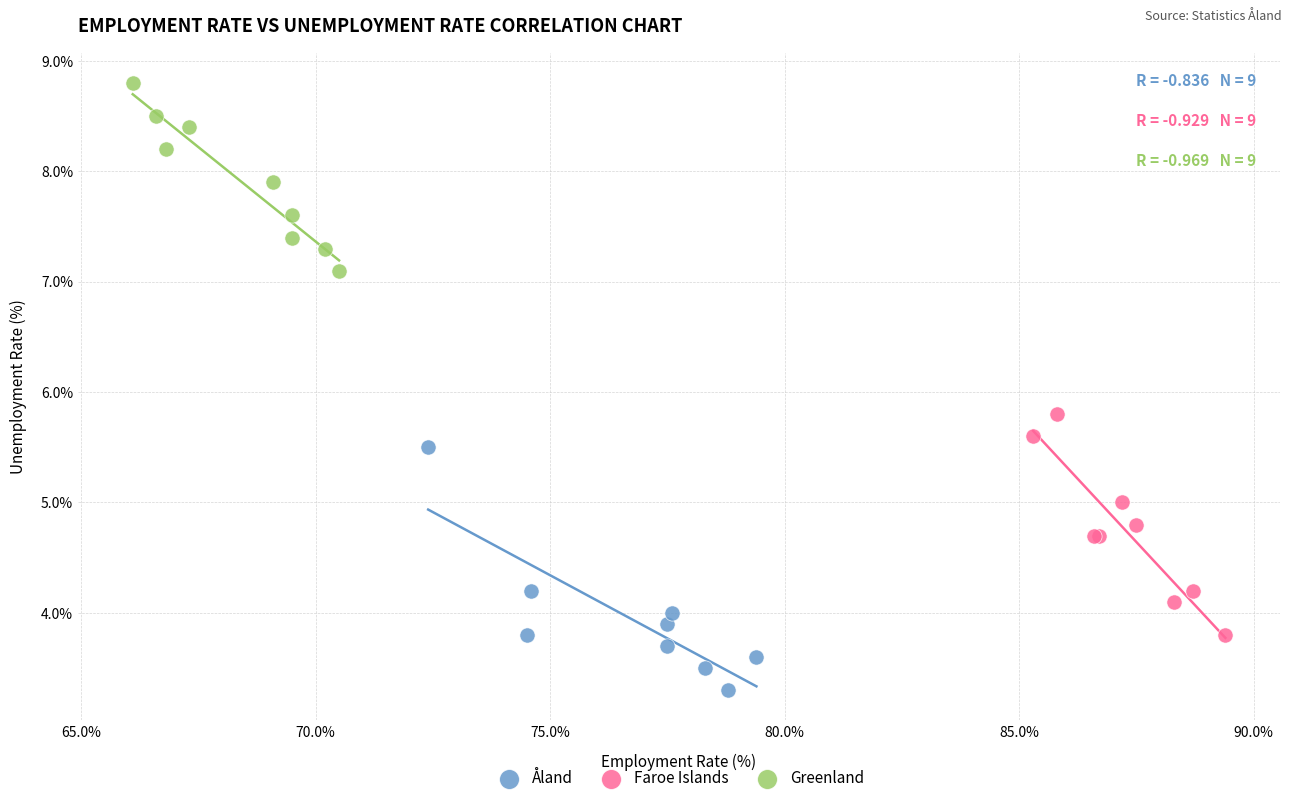

Which series reaches the maximum Y coordinate?

Greenland